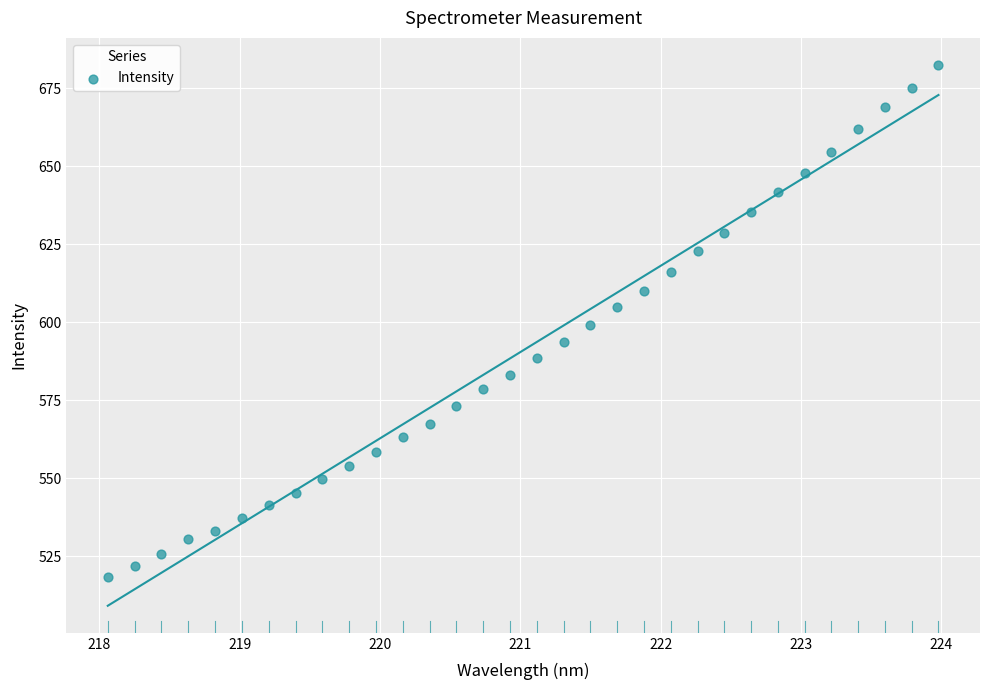

What is the range of Y values (max minus min)?

164.1